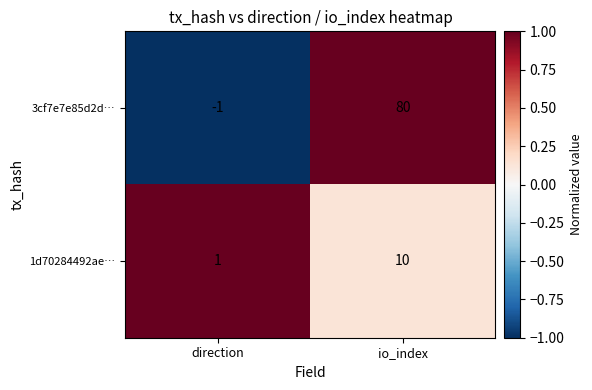

Between direction and io_index, which series saw the biggest shift?

3cf7e7e85d2d…